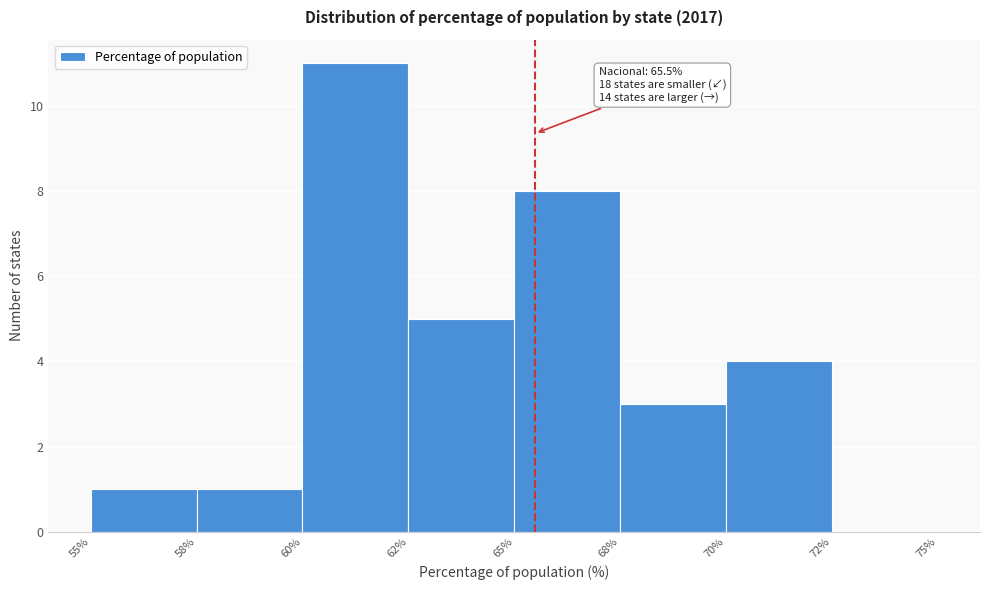

Reading right to left, what are all the values shown in this chart?

72%=0	70%=4	68%=3	65%=8	62%=5	60%=11	58%=1	55%=1